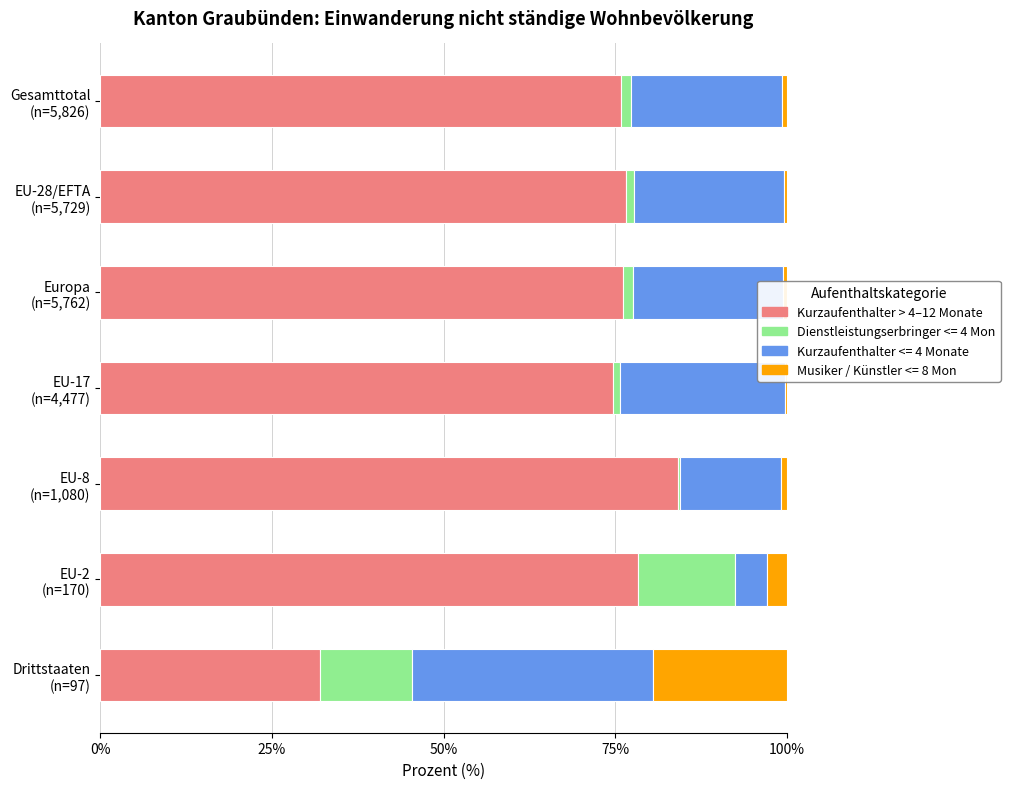

Reading right to left, what are all the values shown in this chart?

32.0	78.2	84.2	74.6	76.2	76.5	75.8